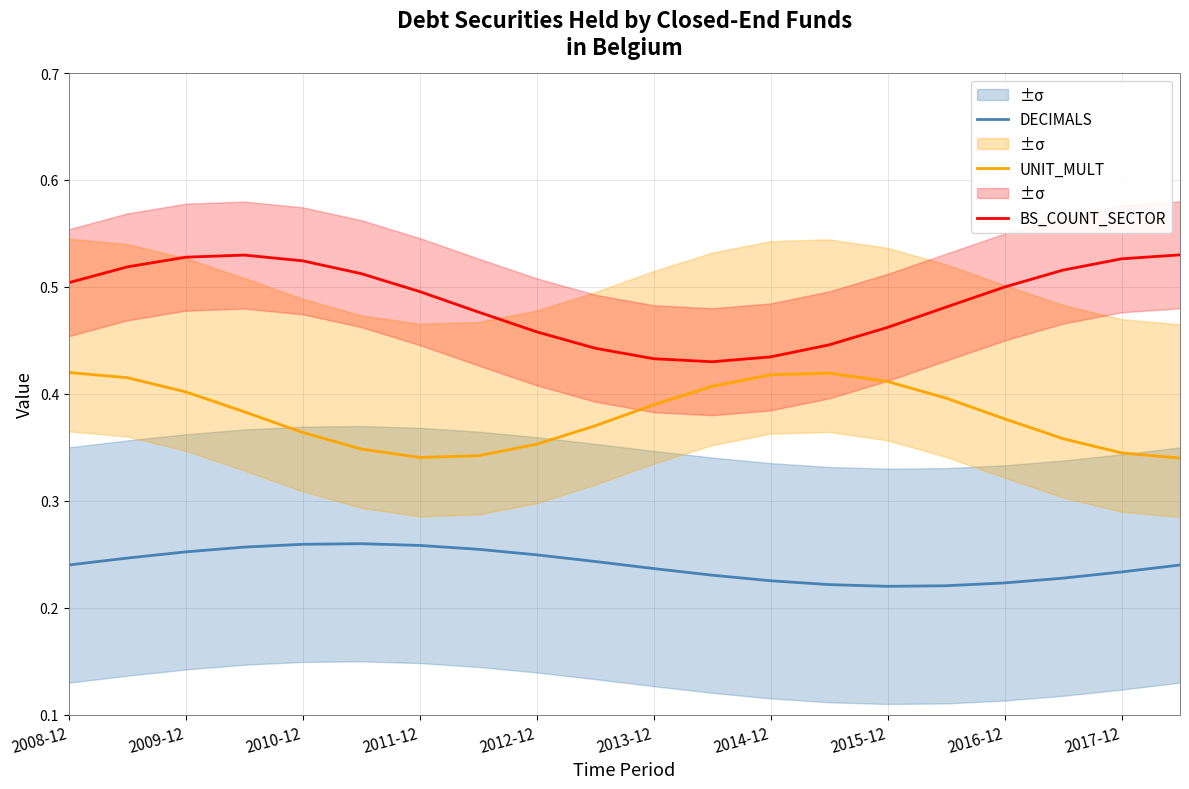

True or false: DECIMALS and UNIT_MULT cross at least once.

False